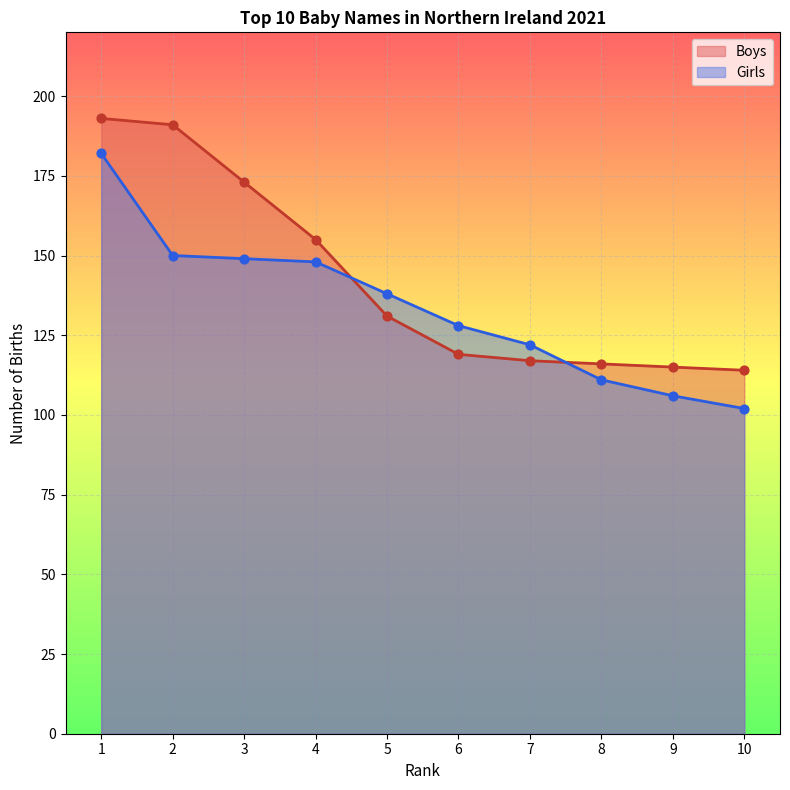

What is the total value across all series at 4?

303